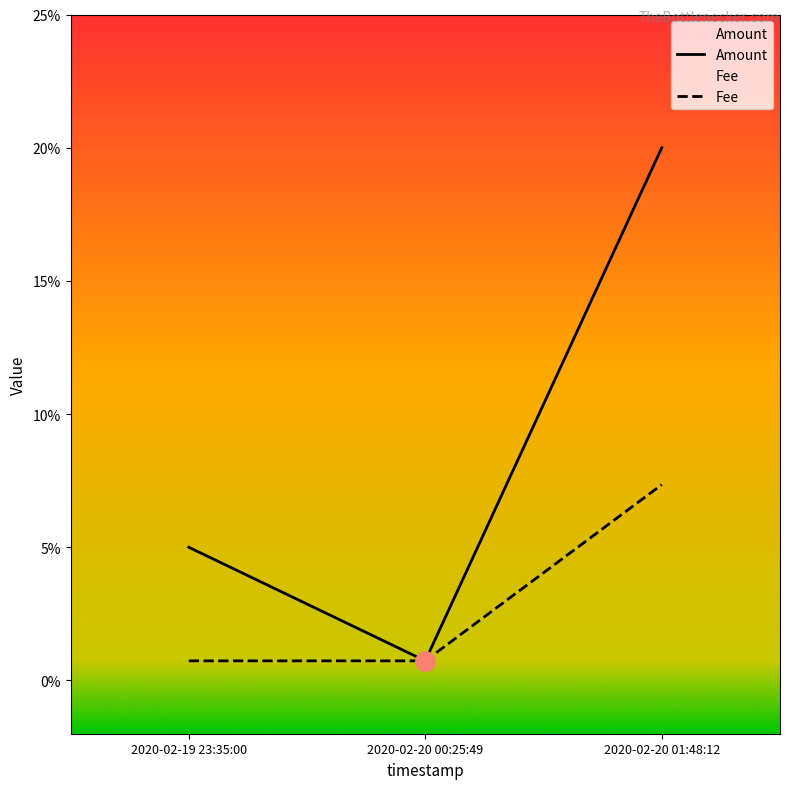

Does the chart display data point markers on the line(s)?

No